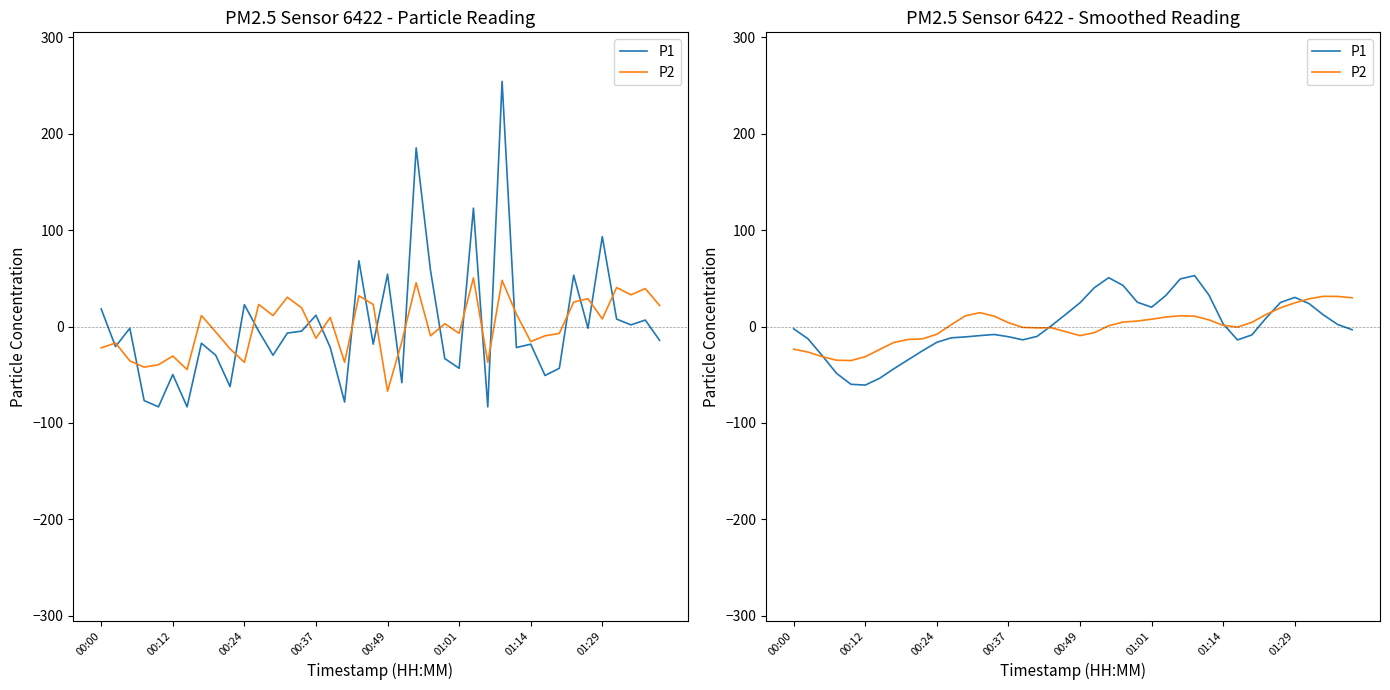

Does the chart display data point markers on the line(s)?

No